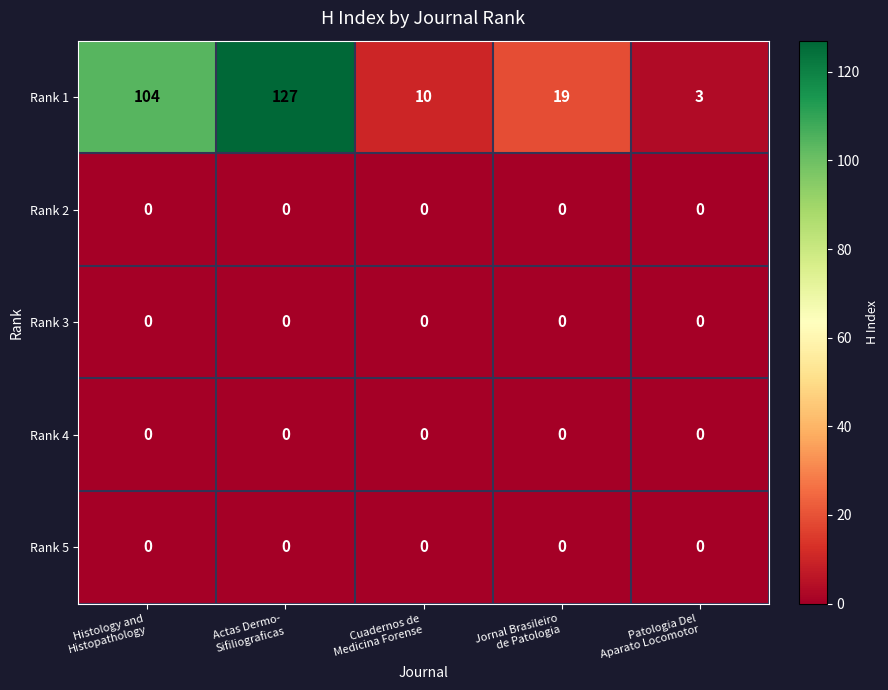

Reading left to right, what are all the values shown in this chart?

Rank 1: 104	127	10	19	3
Rank 2: 0	0	0	0	0
Rank 3: 0	0	0	0	0
Rank 4: 0	0	0	0	0
Rank 5: 0	0	0	0	0